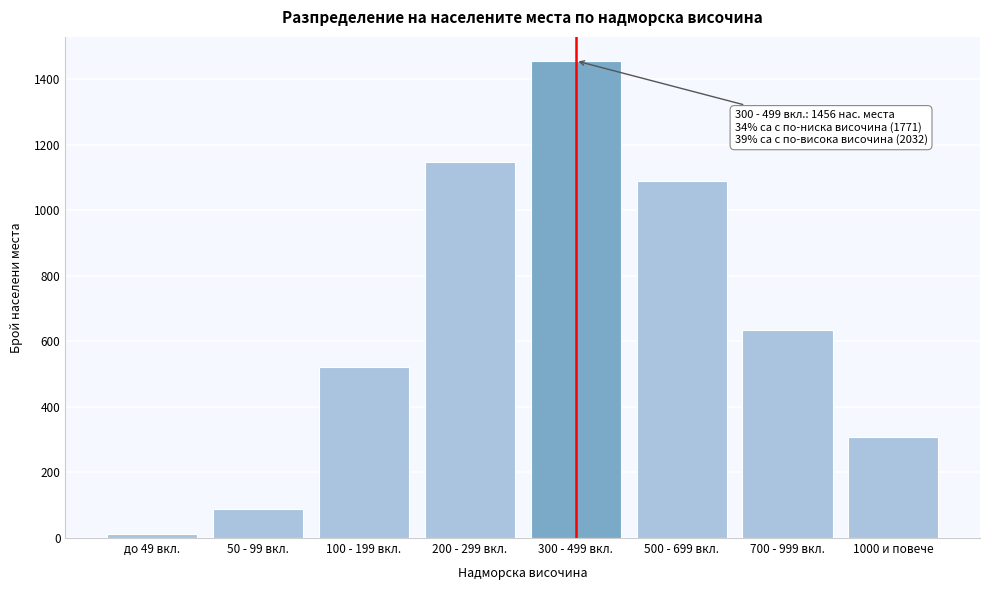

Reading right to left, extract all data points from this chart.

309	634	1089	1456	1147	523	89	12